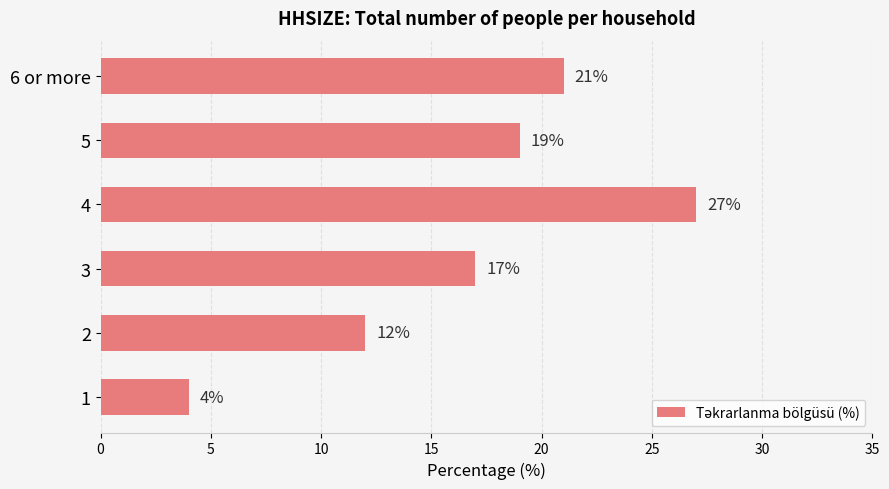

Count the number of data series in this chart.

1